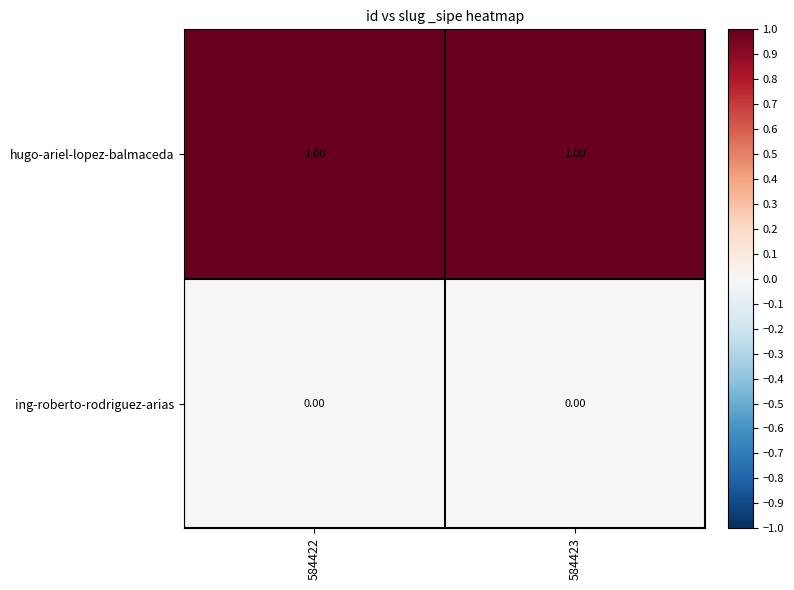

Rank the series by their average value, from highest to lowest.

hugo-ariel-lopez-balmaceda, ing-roberto-rodriguez-arias